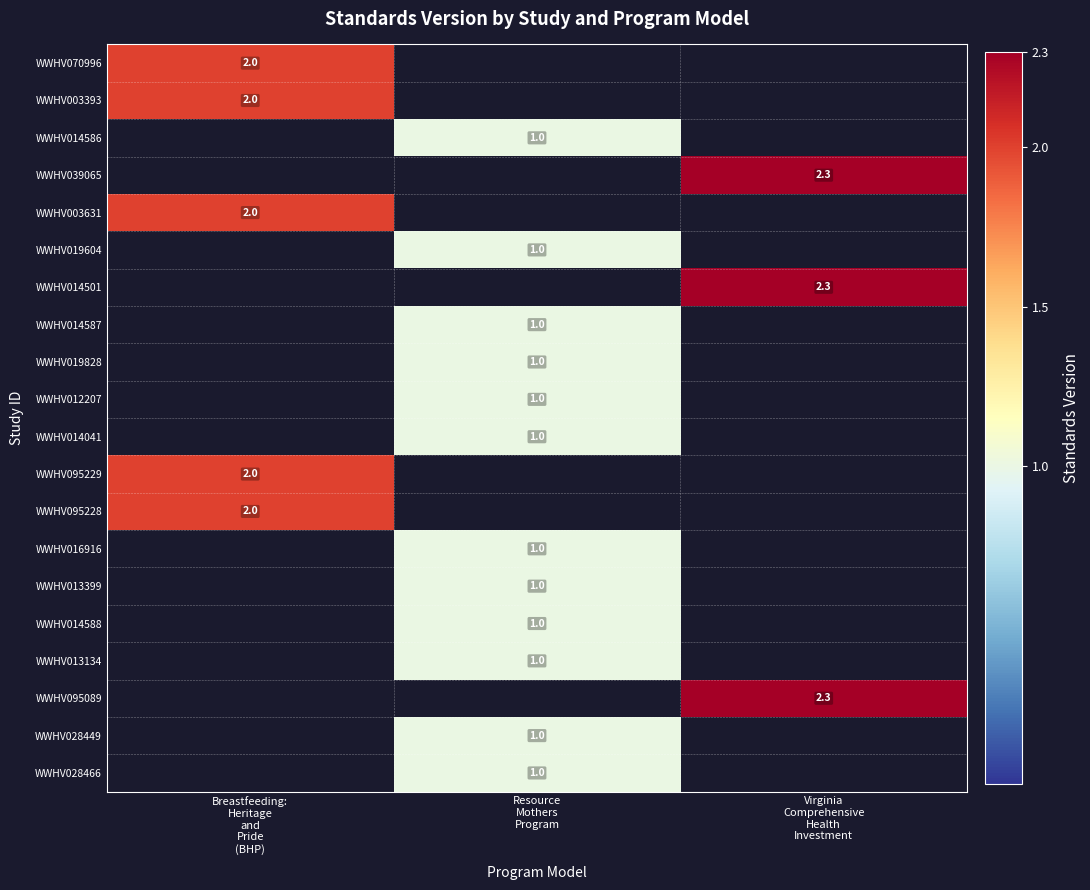

Is it true that WWHV095228 equals 1.0 at Breastfeeding: Heritage and Pride (BHP)?

False